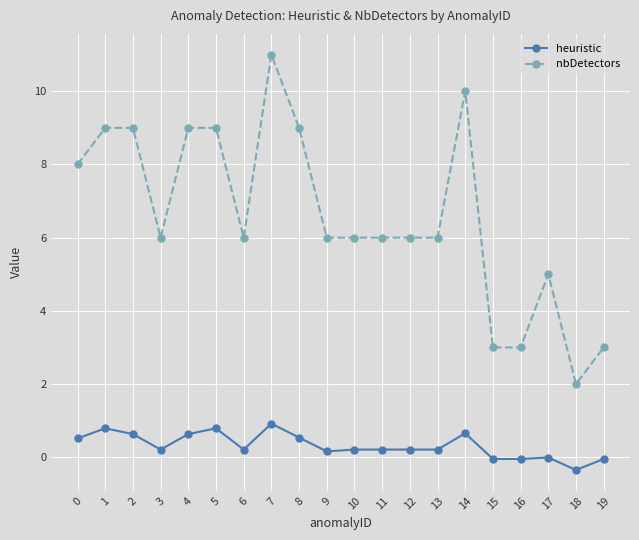

The value of heuristic at 12 is 0.2. True or false?

True